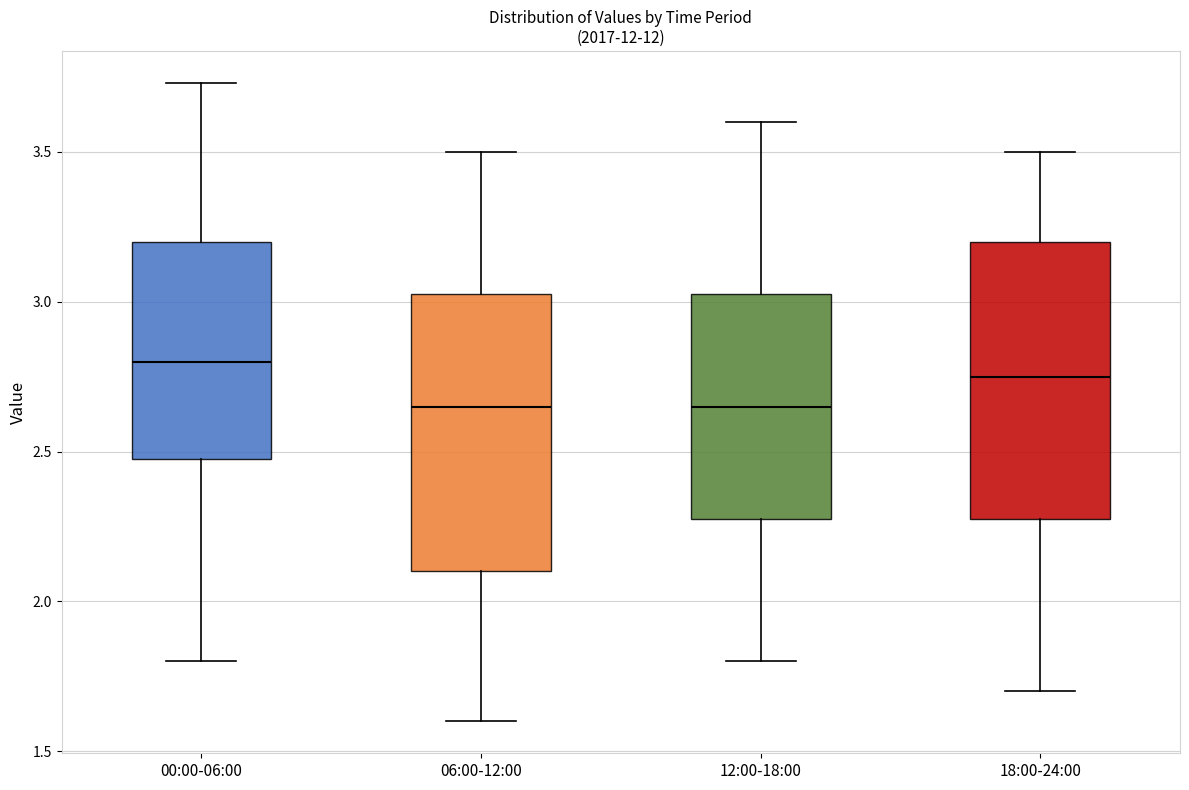

Reading left to right, transcribe this box plot: for each box, give where its median line is, the range the box spans, and where its two whiskers end, as read against the y-axis. The values are not printed on the chart, so give them approximately, as read against the axis.

00:00-06:00: median 2.80, box 2.50 to 3.20, whiskers 1.80 to 3.75
06:00-12:00: median 2.65, box 2.10 to 3.05, whiskers 1.60 to 3.50
12:00-18:00: median 2.65, box 2.30 to 3.05, whiskers 1.80 to 3.60
18:00-24:00: median 2.75, box 2.30 to 3.20, whiskers 1.70 to 3.50